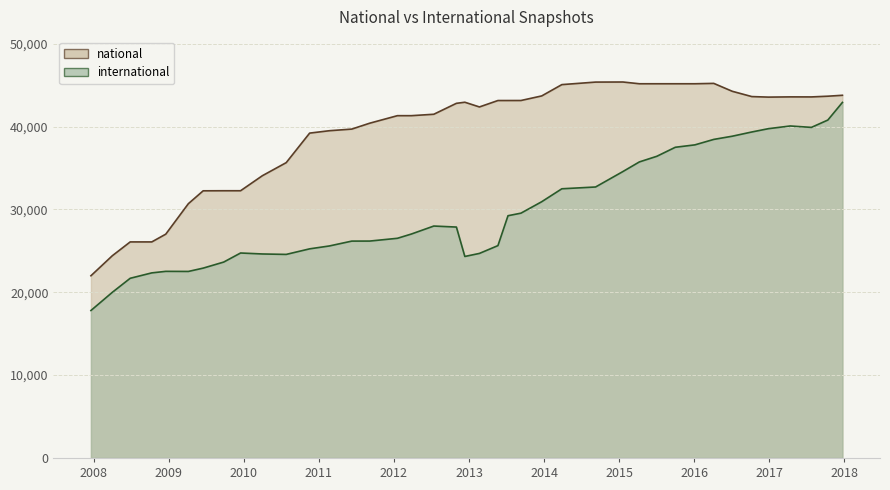

What is the difference between the highest and lowest values at 2012-07-13?

13490